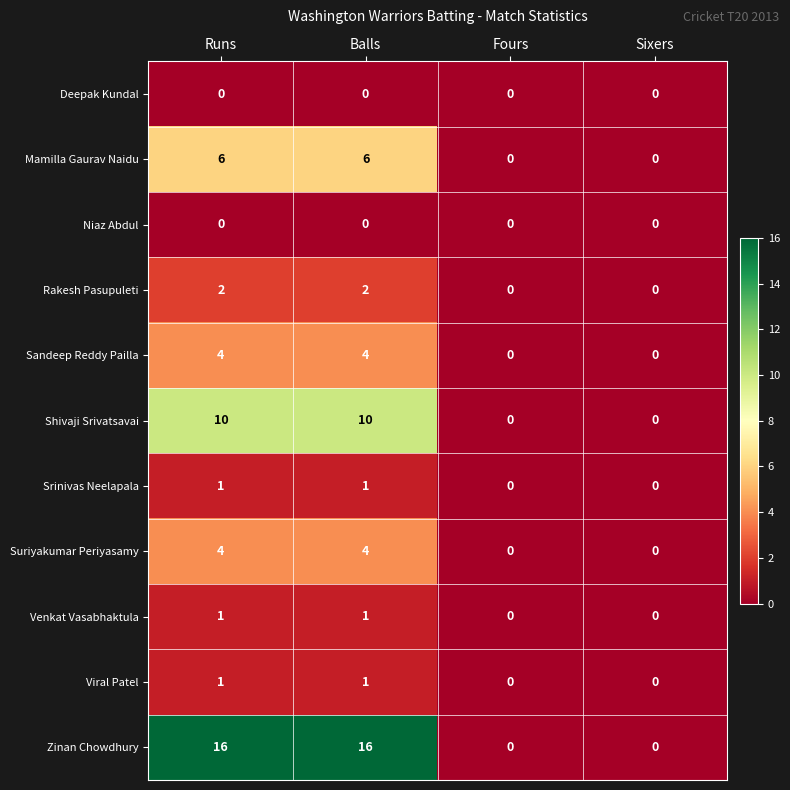

Which series has the widest spread of values?

Zinan Chowdhury